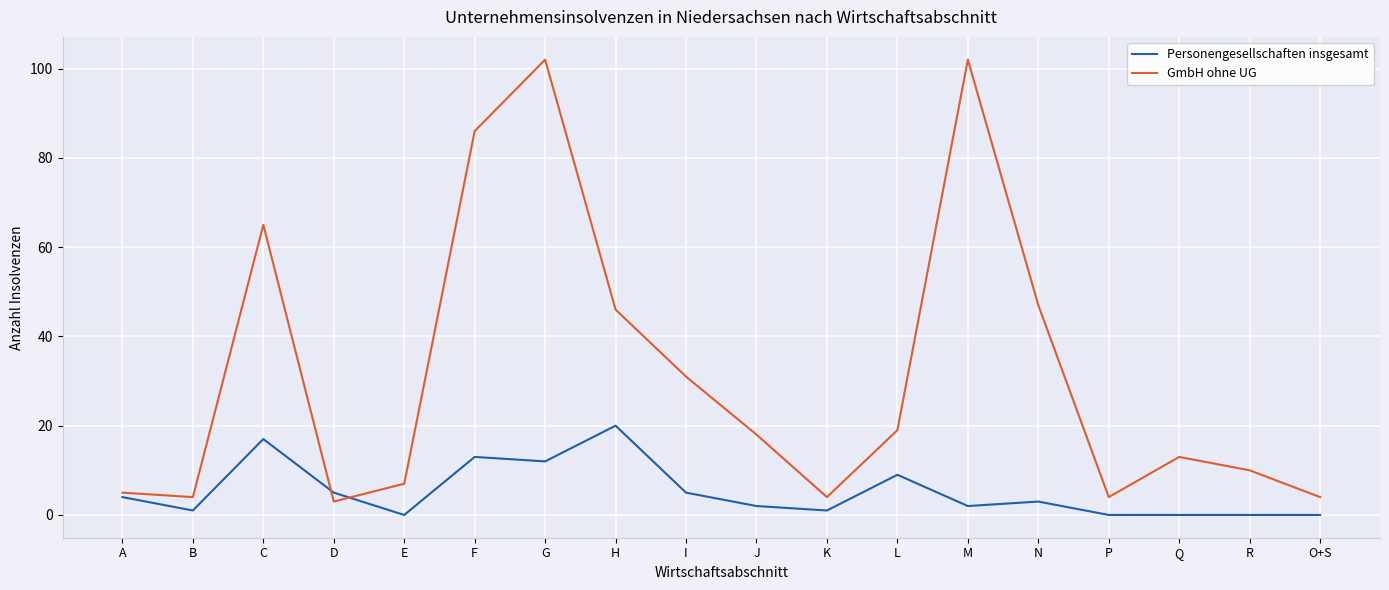

What position from the right is B?

17